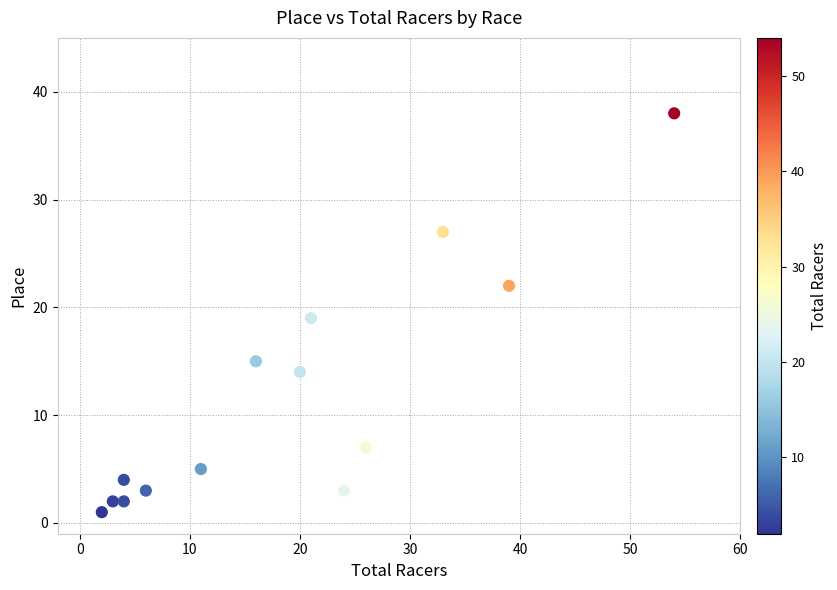

What is the range of X values (max minus min)?

52